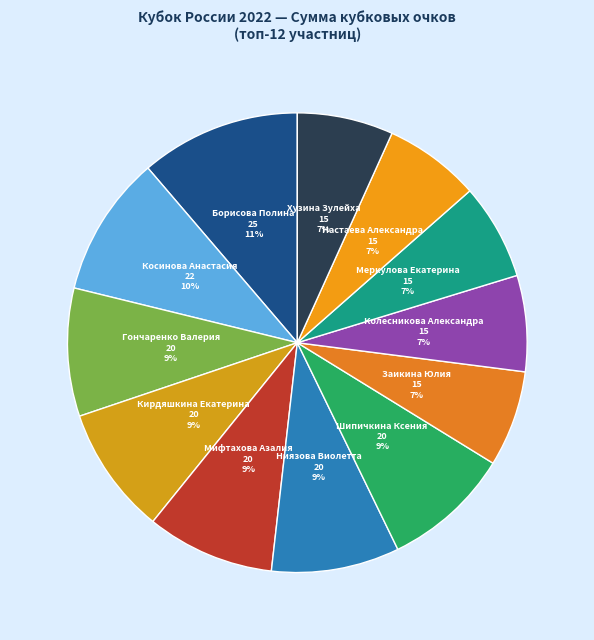

How many segments does this pie chart have?

12